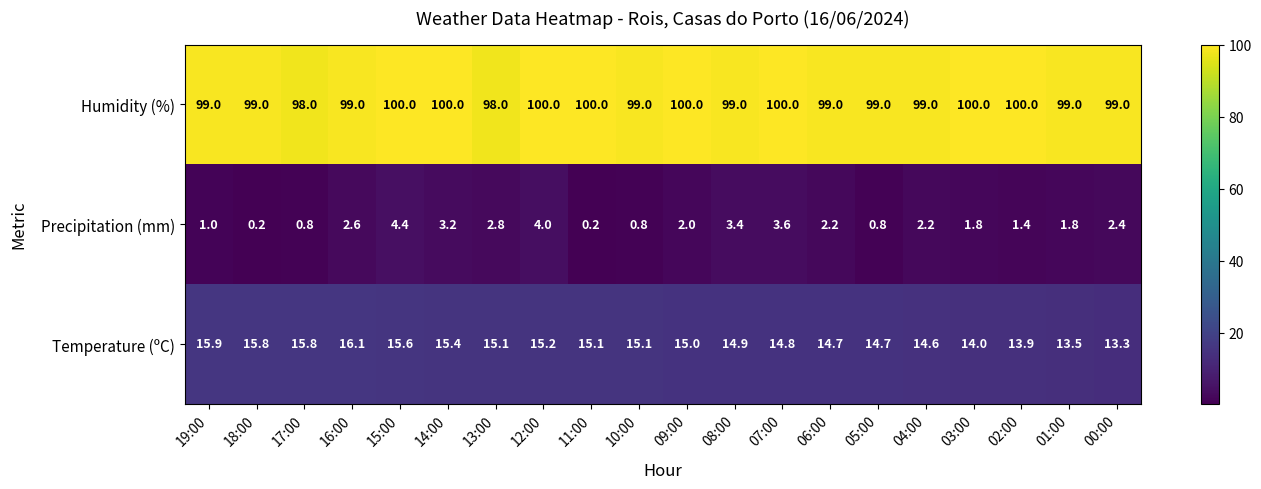

Rank the series by their maximum value, from lowest to highest.

Precipitation (mm), Temperature (ºC), Humidity (%)